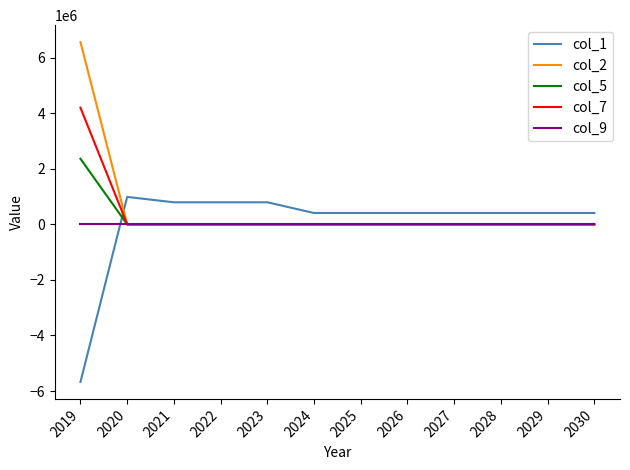

How many series are shown in this chart?

5